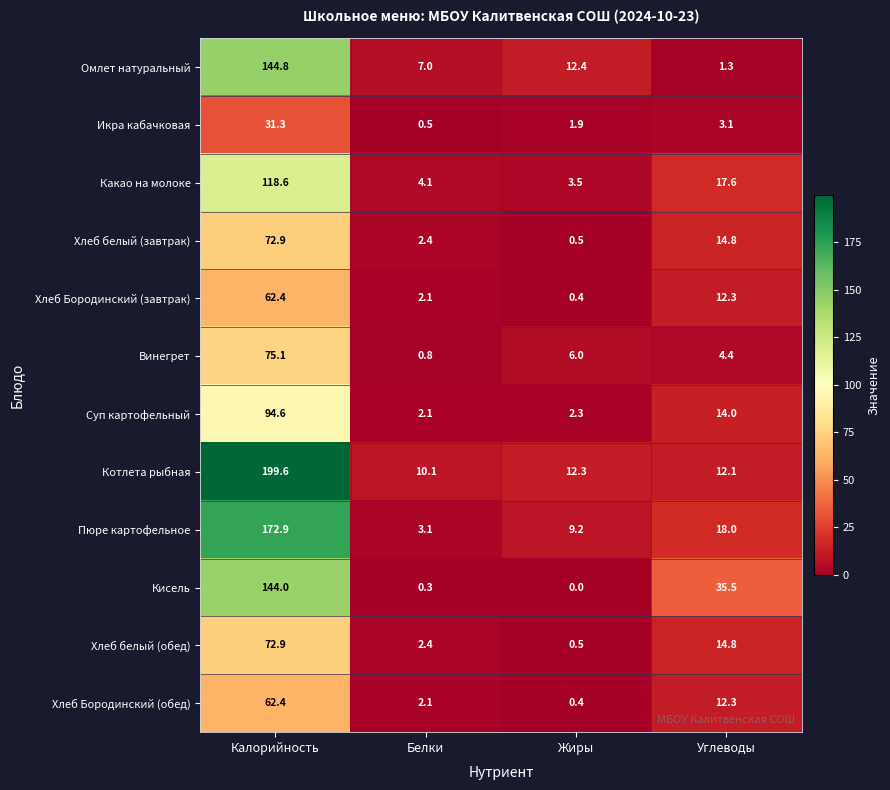

How many categories are shown in the chart?

4